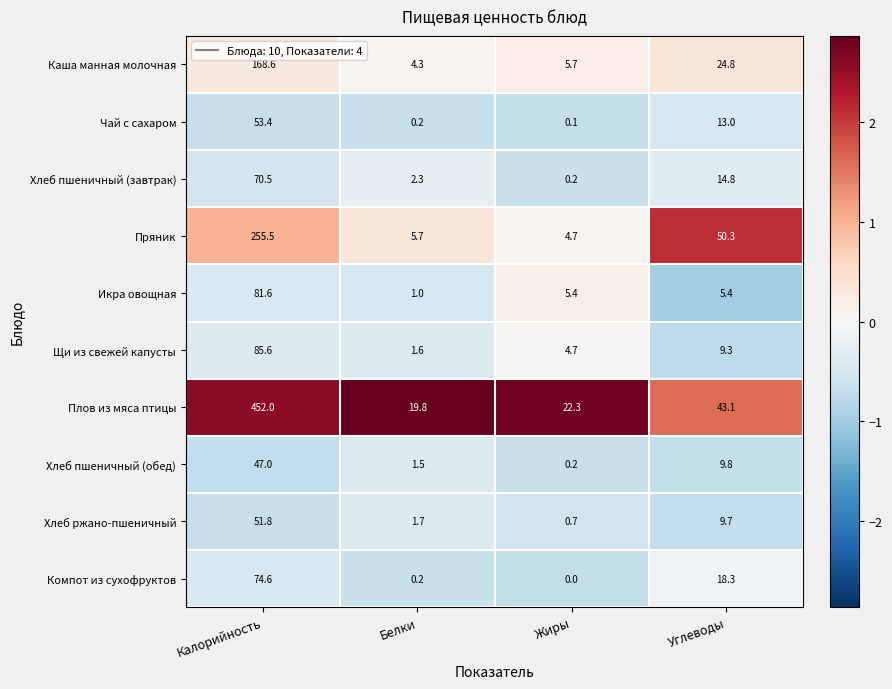

What is the spread (max minus min) of values at Жиры?

22.3